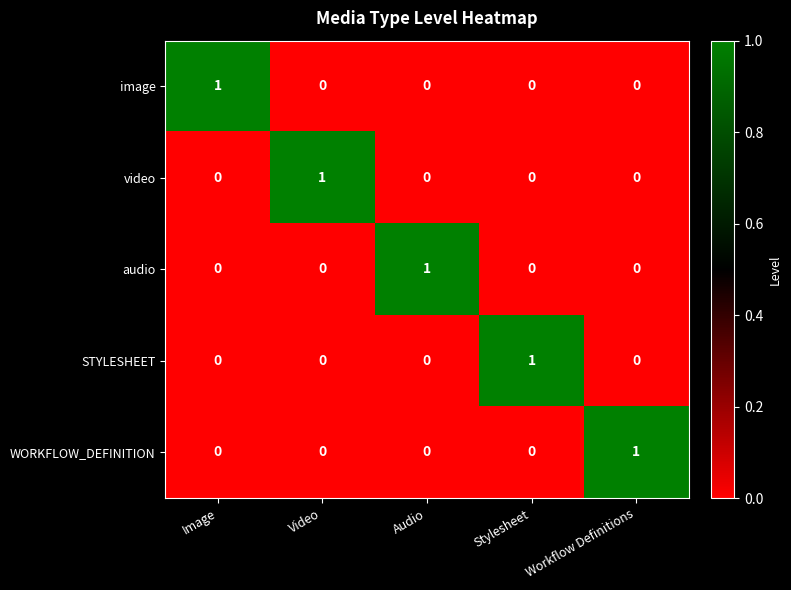

Count the audio values in the range 0 to 1.

5